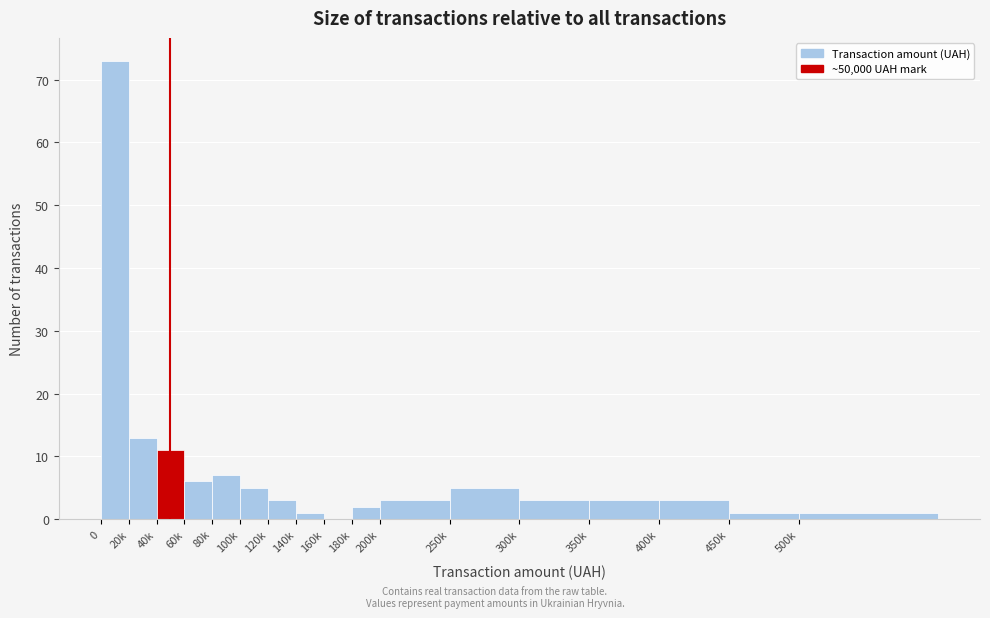

Reading left to right, list all the values displayed in this chart.

0=73	20k=13	40k=11	60k=6	80k=7	100k=5	120k=3	140k=1	160k=0	180k=2	200k=3	250k=5	300k=3	350k=3	400k=3	450k=1	500k=1